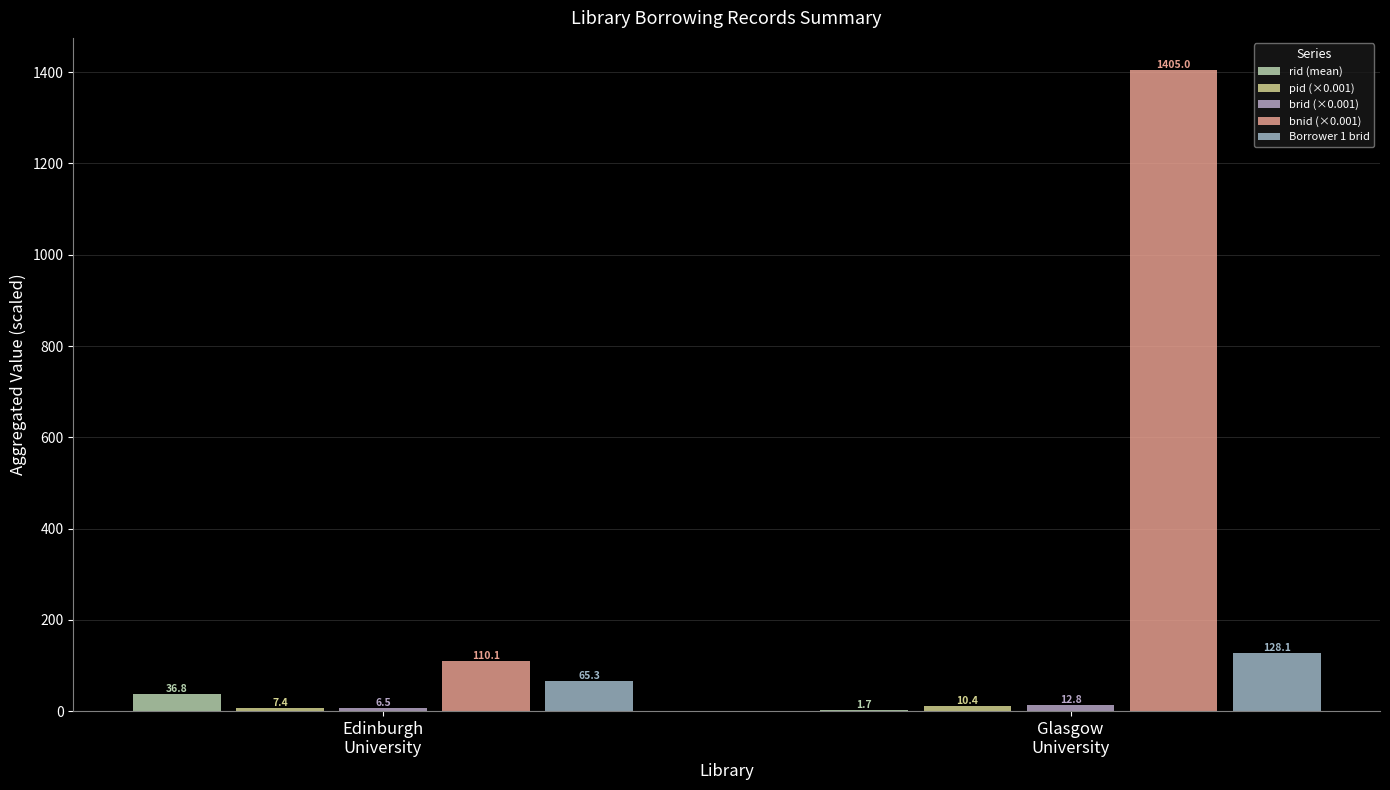

Between Edinburgh
University and Glasgow
University, which series saw the biggest shift?

bnid (×0.001)